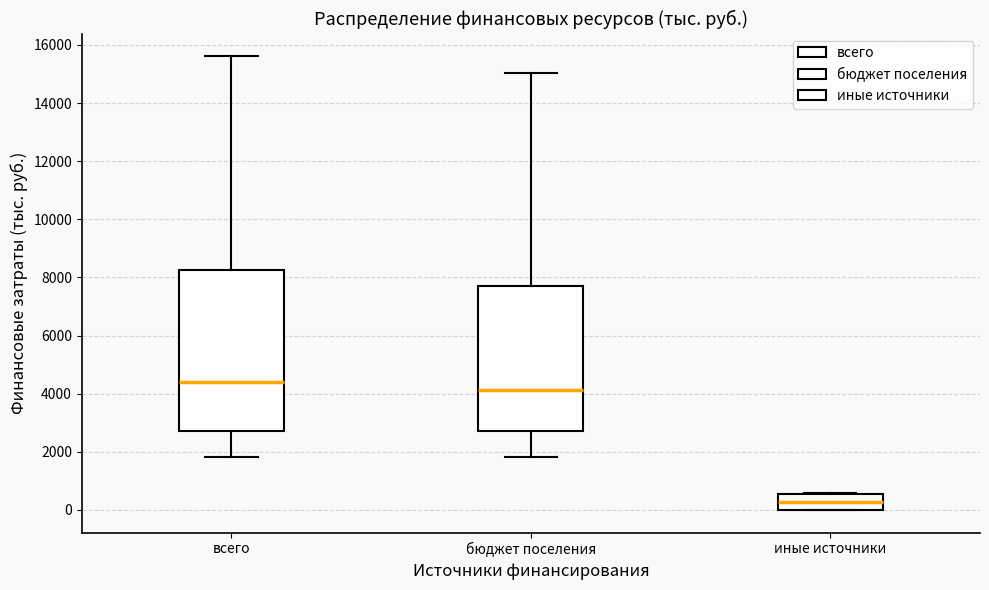

Reading left to right, read every box against the y-axis: the position of its median line, the range the box covers, and the ends of its whiskers. The values are not printed on the chart, so give them approximately, as read against the axis.

всего: median 4400, box 2800 to 8200, whiskers 1800 to 15600
бюджет поселения: median 4200, box 2800 to 7600, whiskers 1800 to 15000
иные источники: median 200, box 0 to 600, whiskers 0 to 600